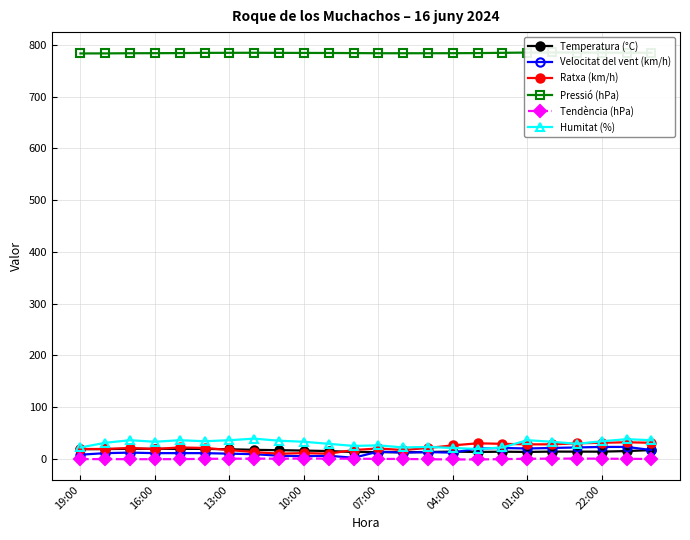

True or false: Tendència (hPa) has more than 0 points higher than both neighbors.

True